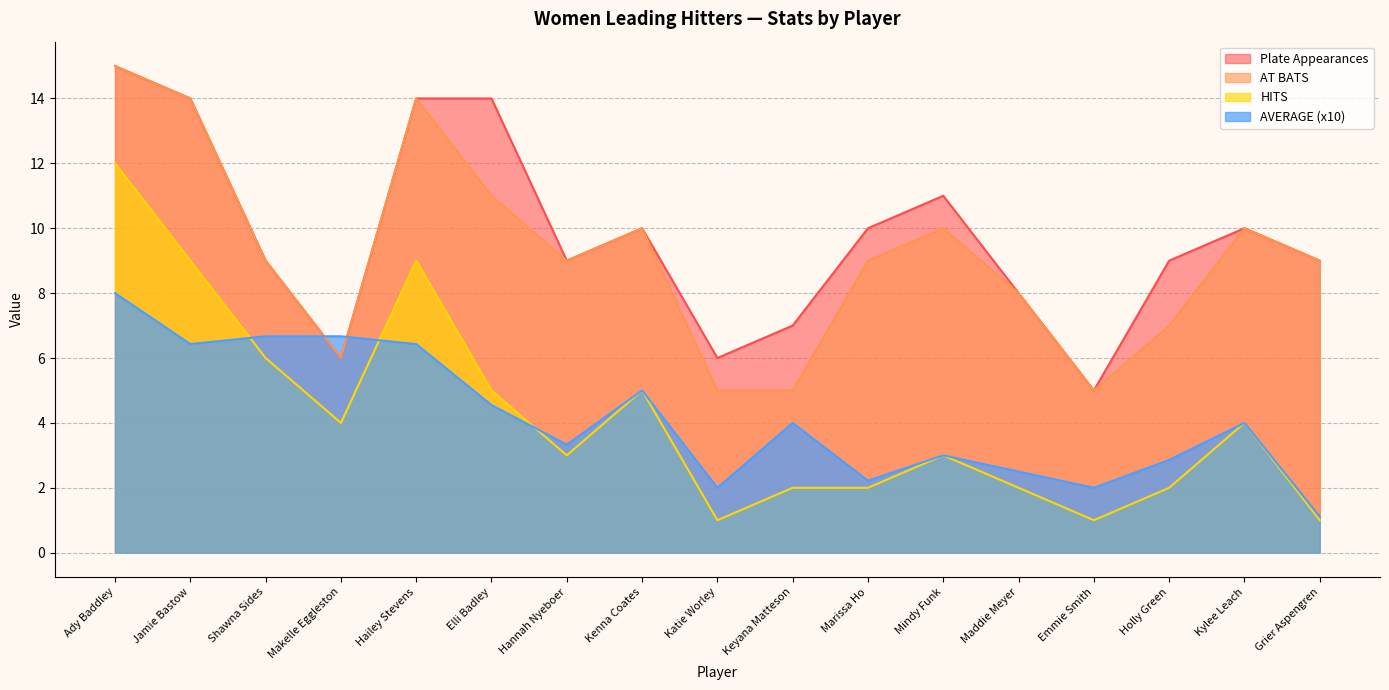

What is the average value of the AT BATS series?

9.2